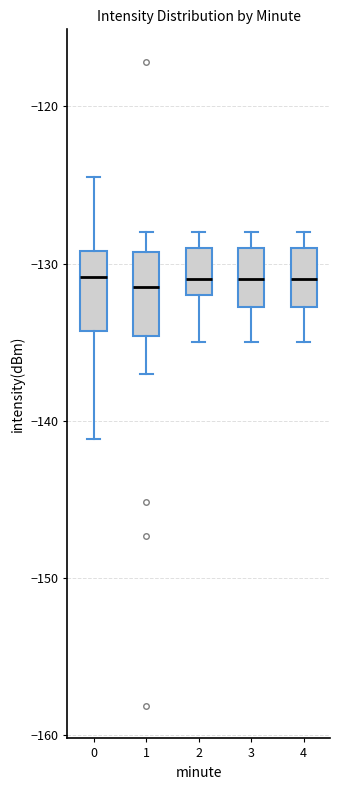

Where is the lower edge of the box at x = 3 on the y-axis? The values are not printed on the chart, so give them approximately, as read against the axis.

-133